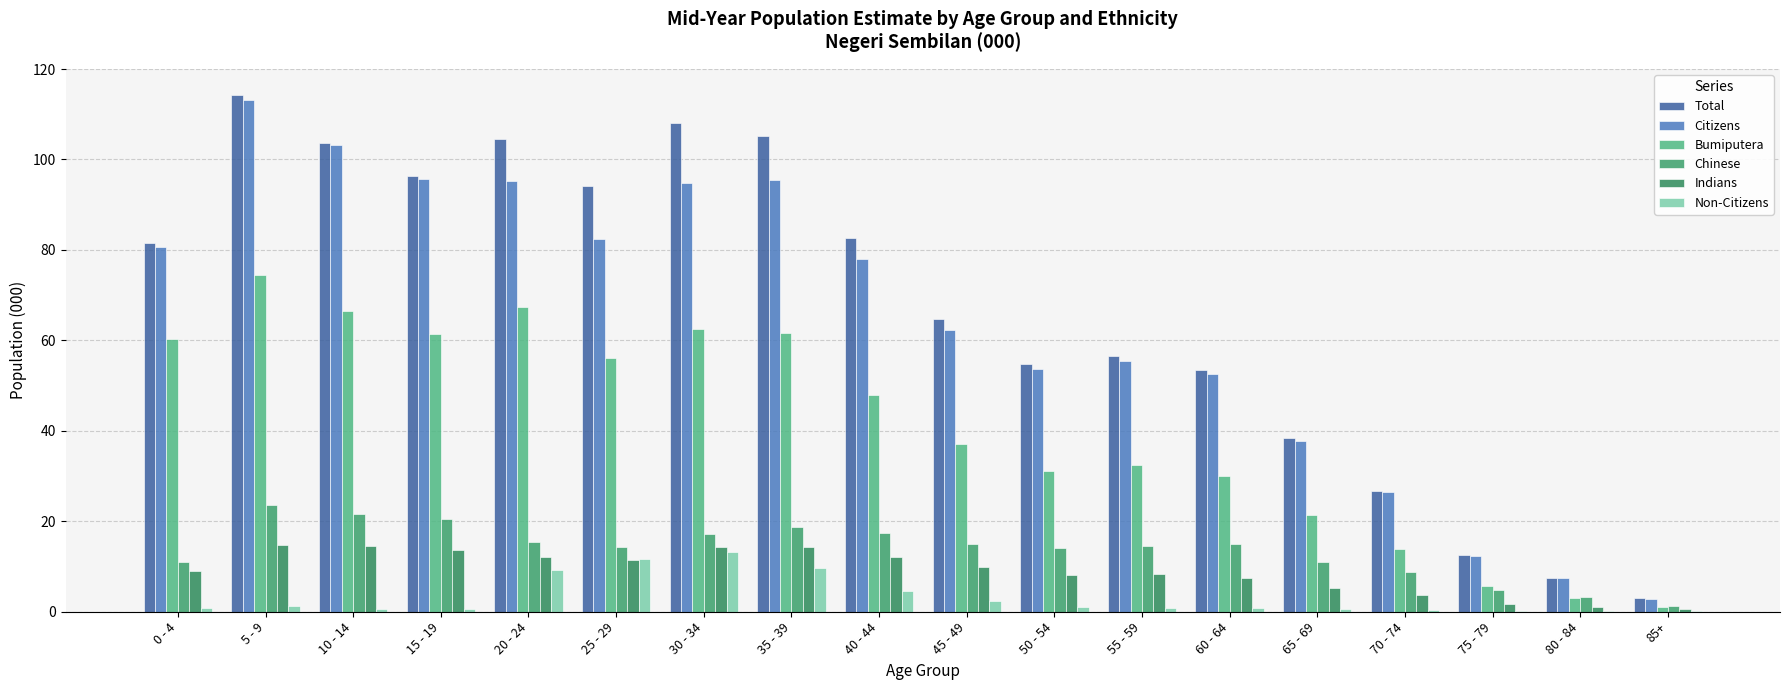

The value of Total at 15 - 19 is 96.4. True or false?

True